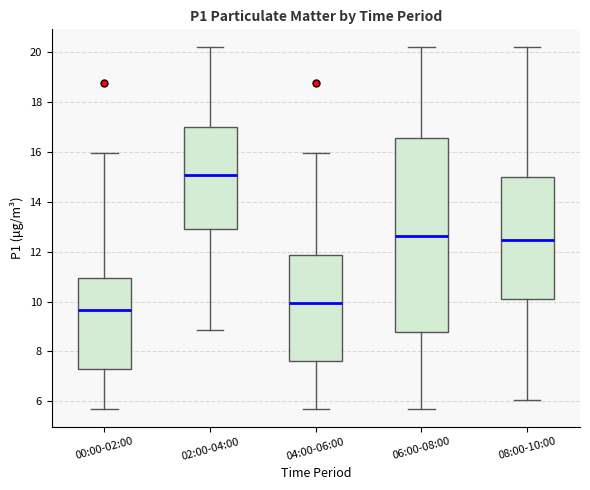

Where does the upper whisker of the box for 02:00-04:00 end on the y-axis? The values are not printed on the chart, so give them approximately, as read against the axis.

20.2